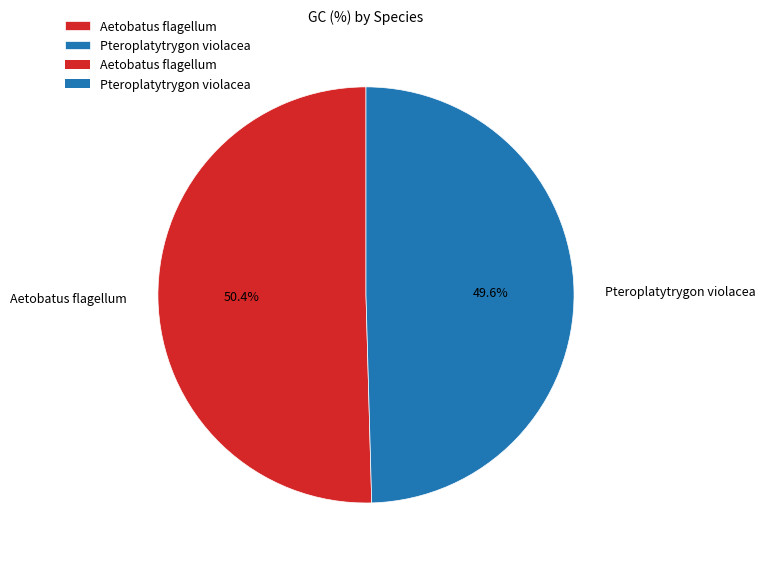

To the nearest percent, what percentage of the pie is Aetobatus flagellum?

50%